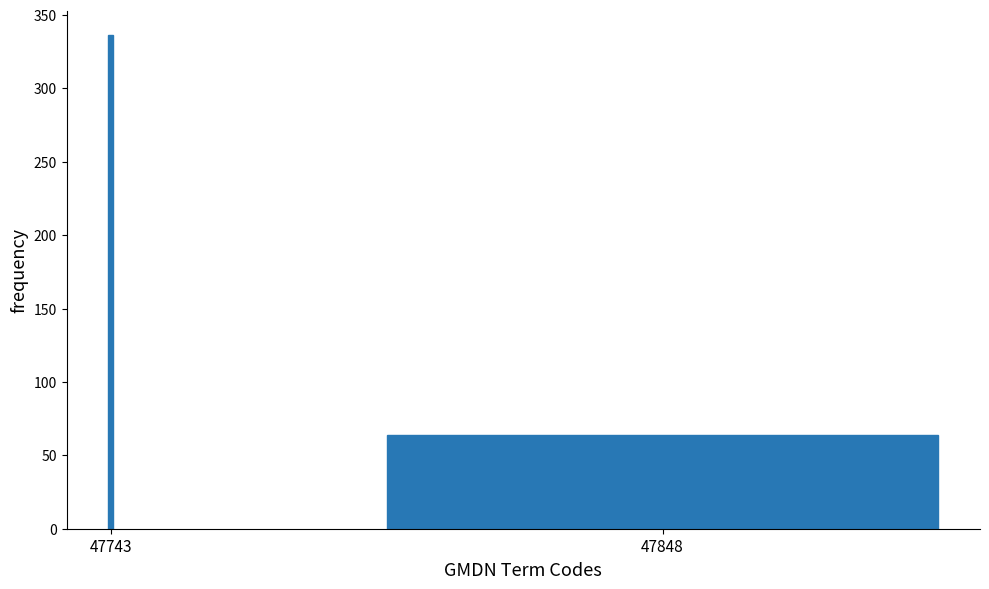

Reading left to right, list all the values displayed in this chart.

336	64